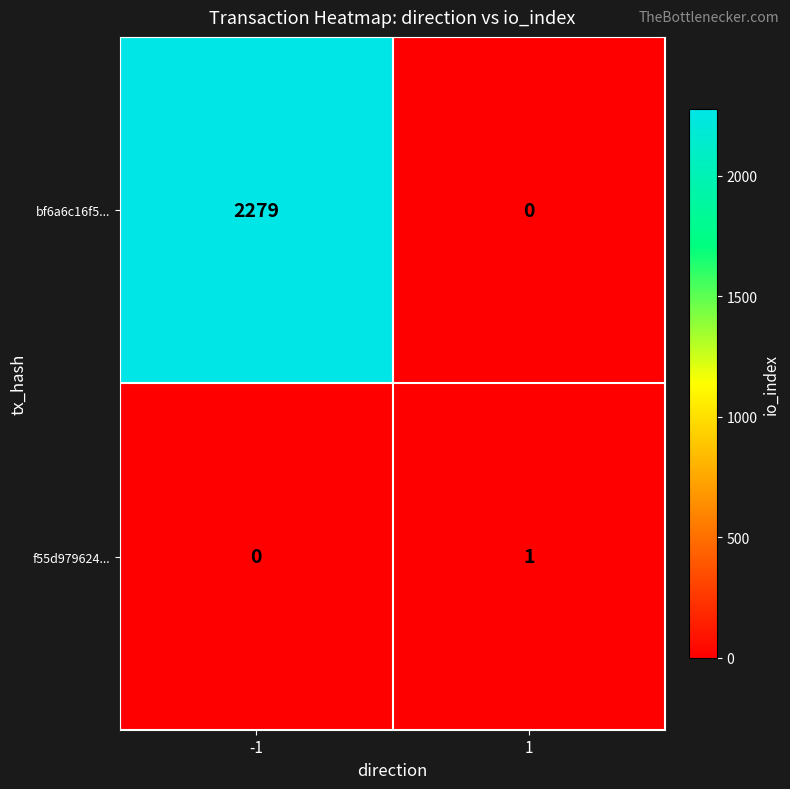

What is the difference between the bf6a6c16f5... values at -1 and 1?

2279